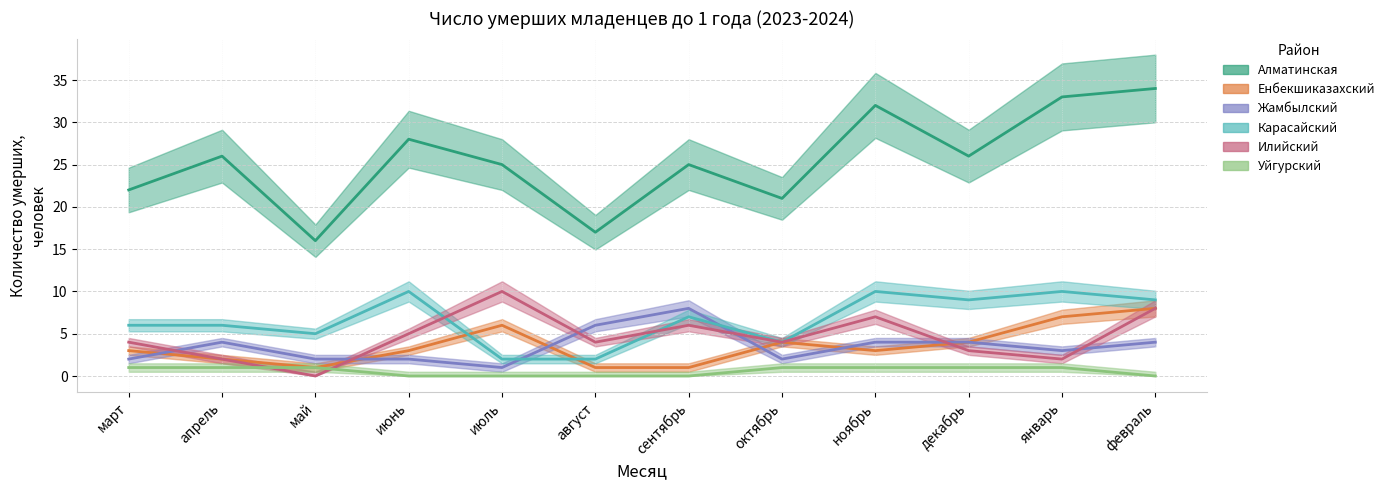

What is the average value of the Алматинская series?

25